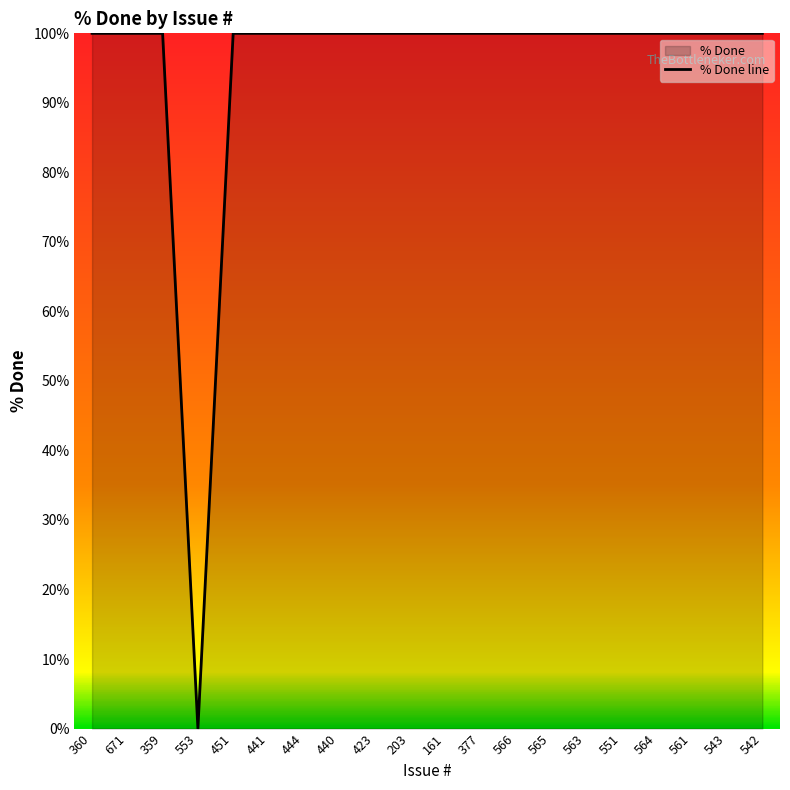

Does the chart display data point markers on the line(s)?

No